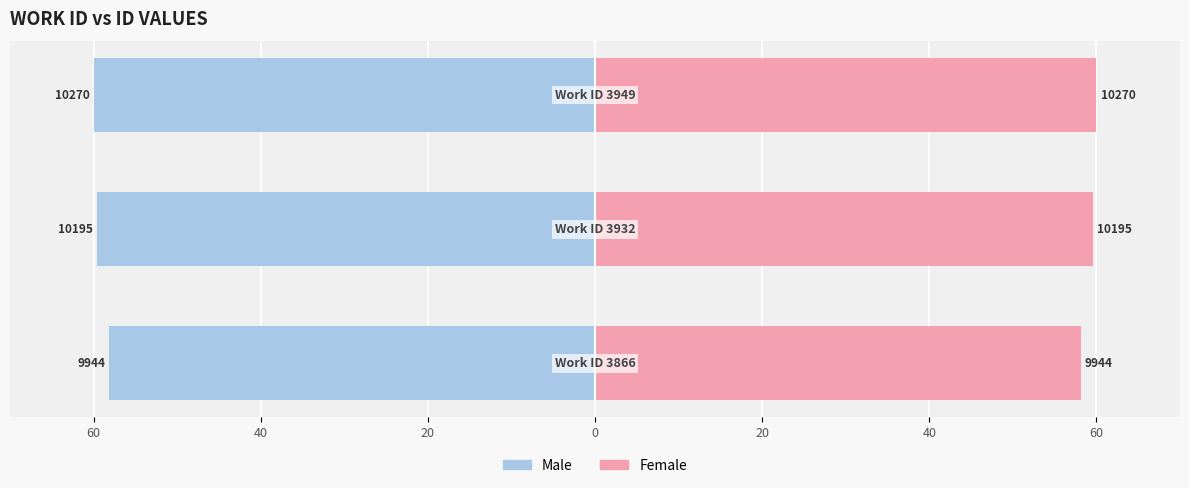

Count the number of categories in the chart.

3